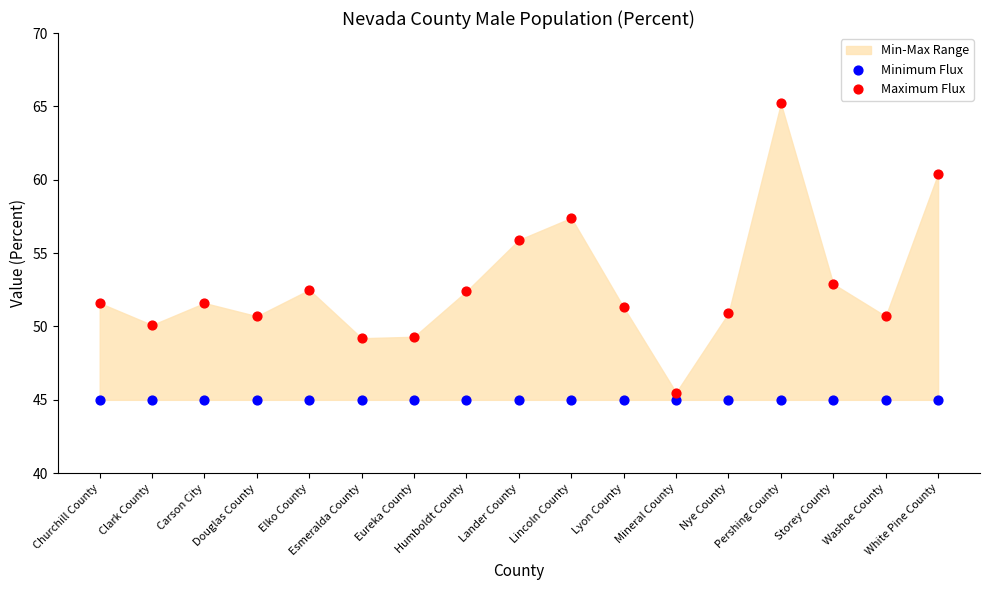

Which series contains the highest Y value?

Maximum Flux